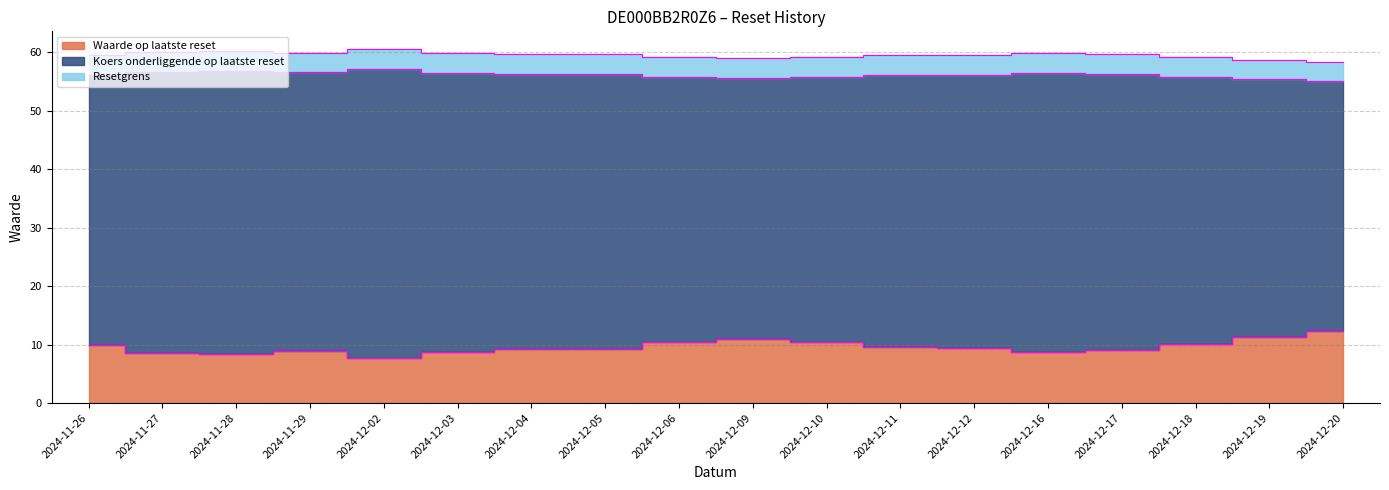

Where is the first local maximum for Resetgrens?

2024-11-28